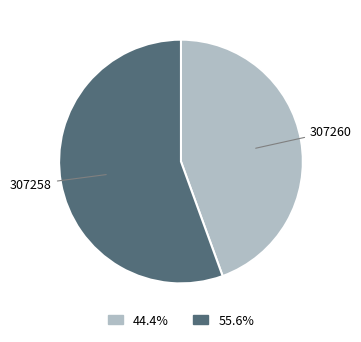

How many slices are in this pie chart?

2